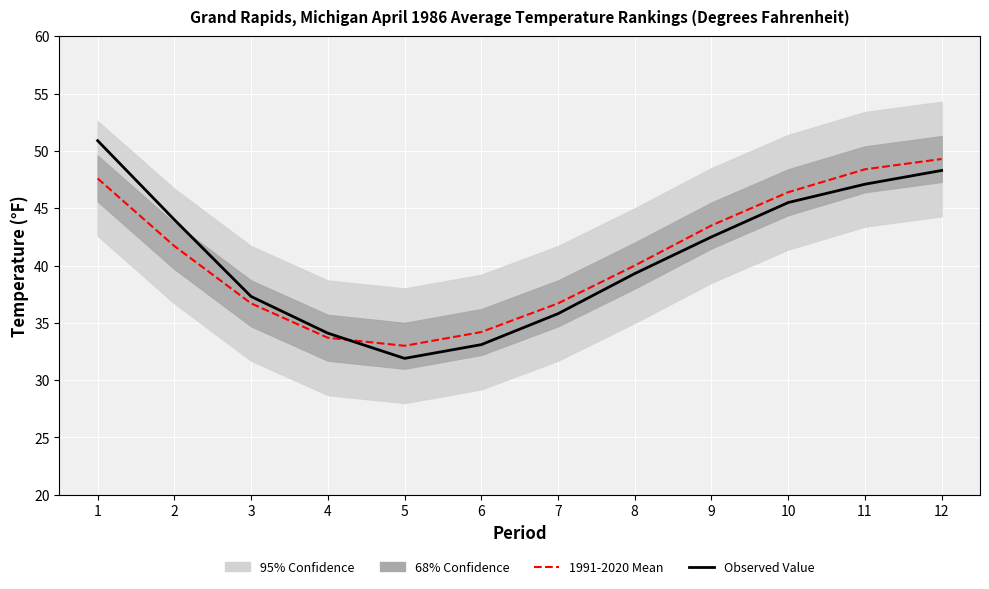

List the labels in order of Observed Value value, smallest first.

5, 6, 4, 7, 3, 8, 9, 2, 10, 11, 12, 1